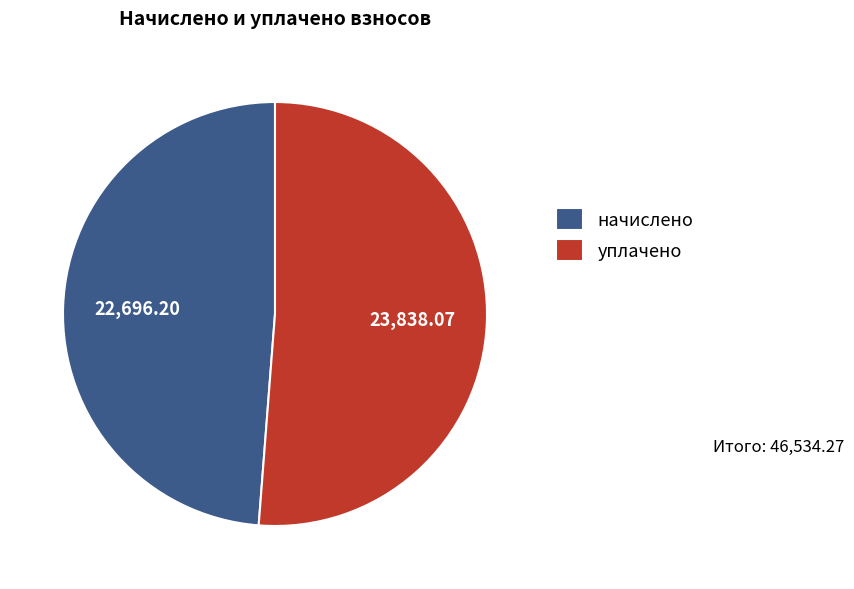

Rank the categories by value from highest to lowest.

уплачено, начислено